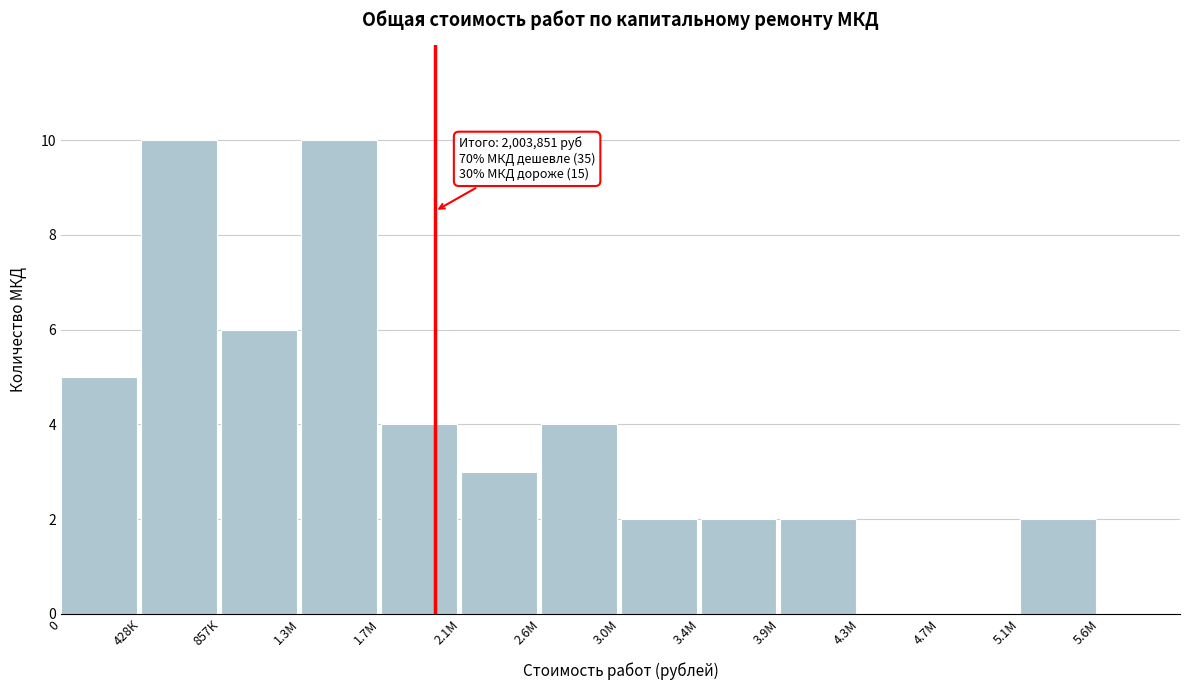

Reading left to right, list all the values displayed in this chart.

0=5	428К=10	857К=6	1.3М=10	1.7М=4	2.1М=3	2.6М=4	3.0М=2	3.4М=2	3.9М=2	4.3М=0	4.7М=0	5.1М=2	5.6М=0